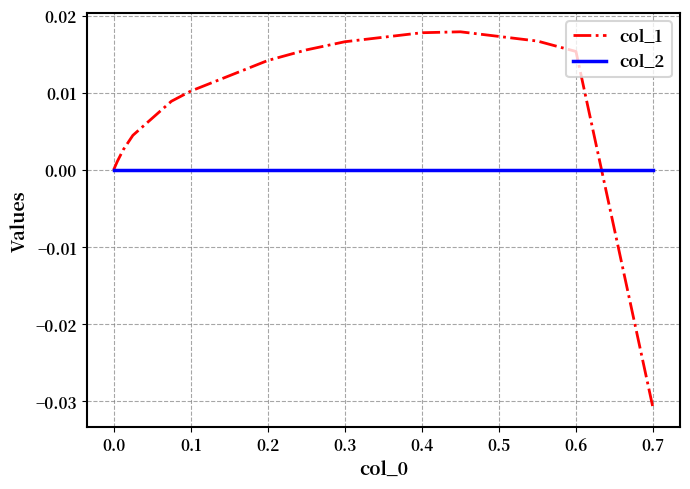

List the series in order of their overall mean, highest first.

col_1, col_2